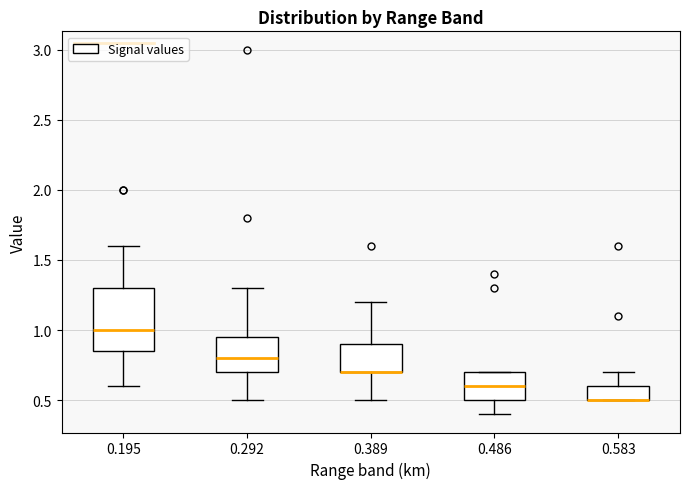

Reading left to right, transcribe this box plot: for each box, give where its median line is, the range the box spans, and where its two whiskers end, as read against the y-axis. The values are not printed on the chart, so give them approximately, as read against the axis.

0.195: median 1.00, box 0.85 to 1.30, whiskers 0.60 to 1.60
0.292: median 0.80, box 0.70 to 0.95, whiskers 0.50 to 1.30
0.389: median 0.70 (drawn on the box's lower edge), box 0.70 to 0.90, whiskers 0.50 to 1.20
0.486: median 0.60, box 0.50 to 0.70, whiskers 0.40 to 0.70
0.583: median 0.50 (drawn on the box's lower edge), box 0.50 to 0.60, whiskers 0.50 to 0.70